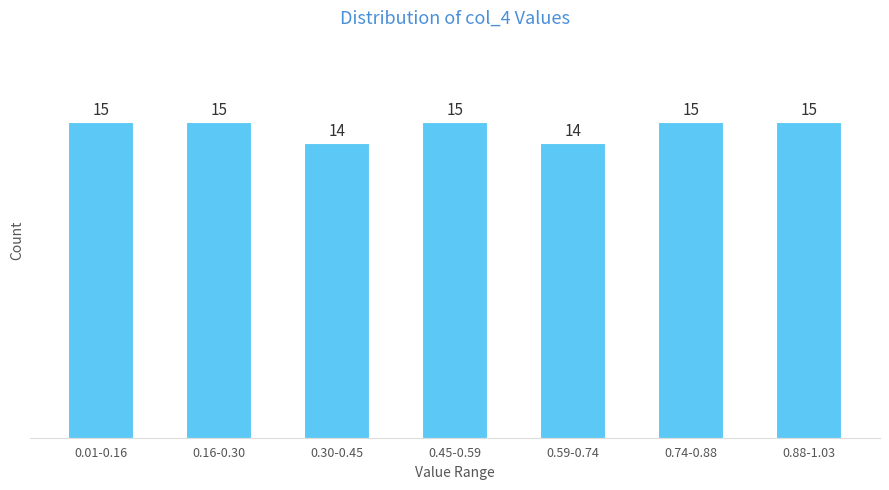

Reading right to left, what are all the values shown in this chart?

0.88-1.03=15	0.74-0.88=15	0.59-0.74=14	0.45-0.59=15	0.30-0.45=14	0.16-0.30=15	0.01-0.16=15